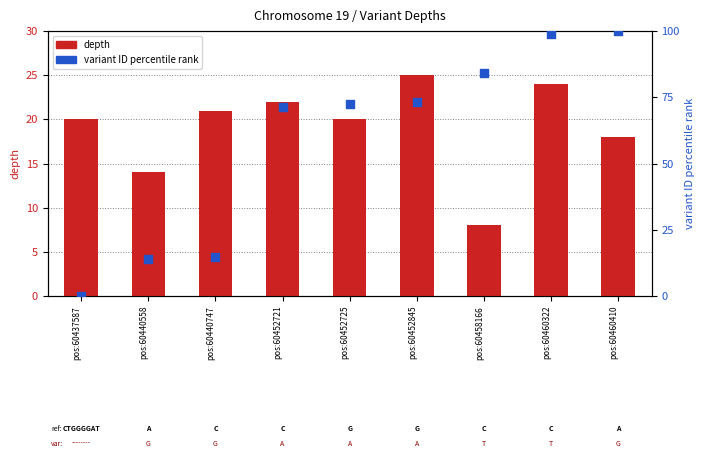

Is the value of variant ID percentile rank at pos:60452725 greater than the value of depth at pos:60460322?

Yes